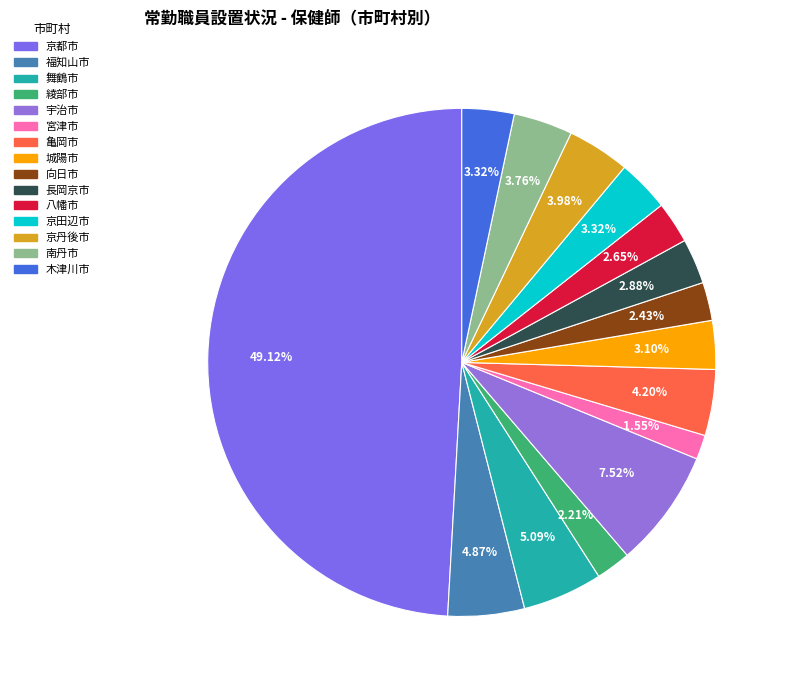

To the nearest percent, what is the difference between the 京都市 and 舞鶴市 slice percentages?

44%